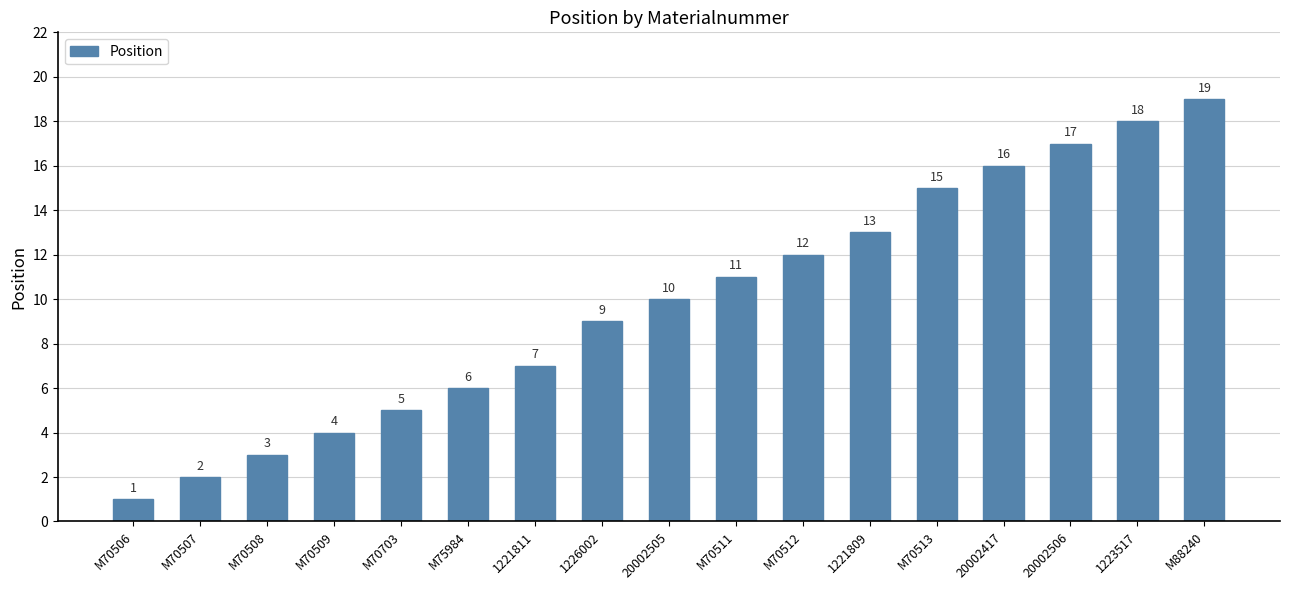

Rank the categories by value from highest to lowest.

M88240, 1223517, 20002506, 20002417, M70513, 1221809, M70512, M70511, 20002505, 1226002, 1221811, M75984, M70703, M70509, M70508, M70507, M70506